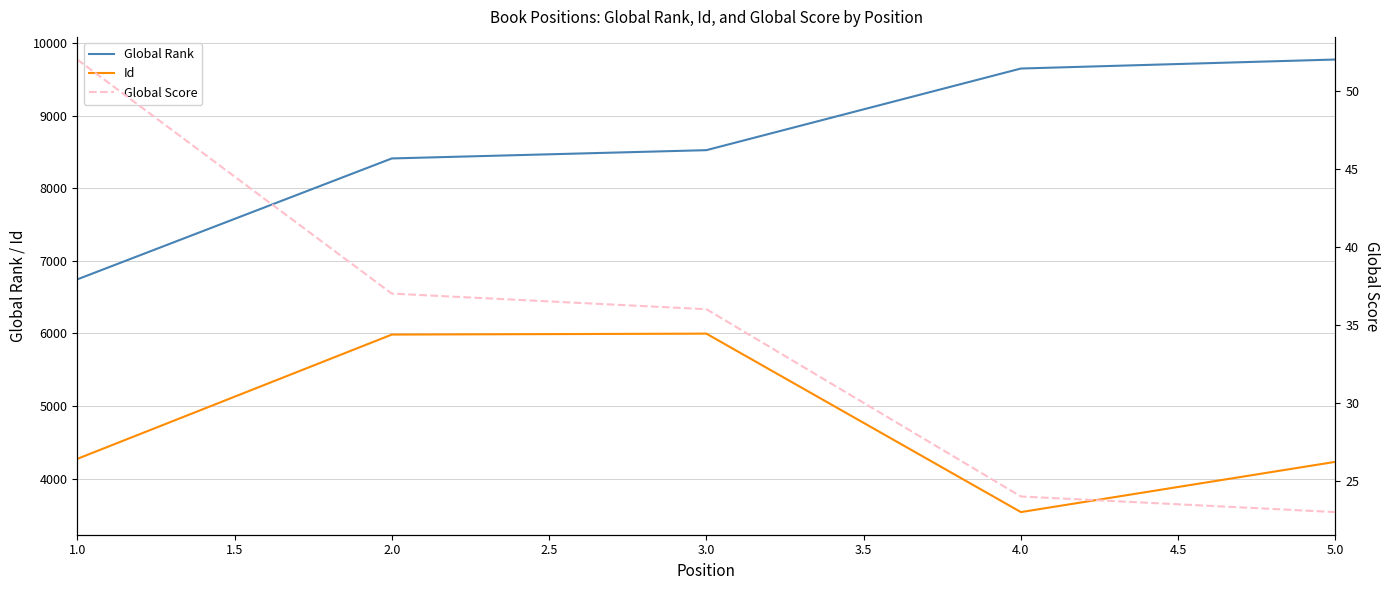

True or false: Global Rank and Id intersect in this chart.

False